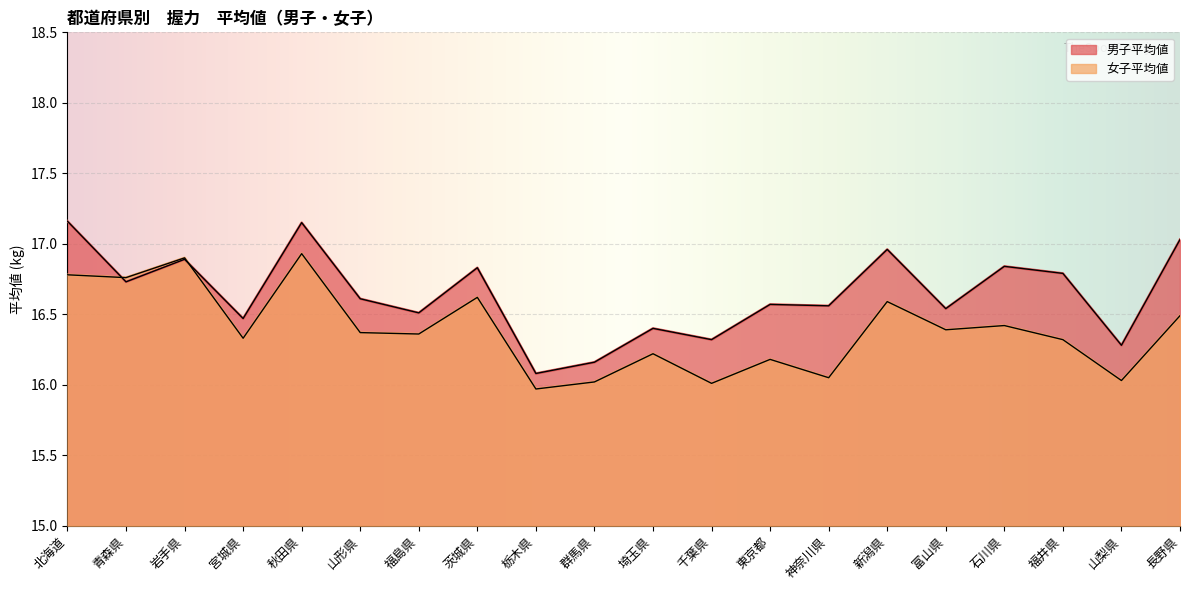

Reading right to left, list all the values displayed in this chart.

男子平均値: 長野県=17.0	山梨県=16.3	福井県=16.8	石川県=16.8	富山県=16.5	新潟県=17.0	神奈川県=16.6	東京都=16.6	千葉県=16.3	埼玉県=16.4	群馬県=16.2	栃木県=16.1	茨城県=16.8	福島県=16.5	山形県=16.6	秋田県=17.1	宮城県=16.5	岩手県=16.9	青森県=16.7	北海道=17.2
女子平均値: 長野県=16.5	山梨県=16.0	福井県=16.3	石川県=16.4	富山県=16.4	新潟県=16.6	神奈川県=16.1	東京都=16.2	千葉県=16.0	埼玉県=16.2	群馬県=16.0	栃木県=16.0	茨城県=16.6	福島県=16.4	山形県=16.4	秋田県=16.9	宮城県=16.3	岩手県=16.9	青森県=16.8	北海道=16.8